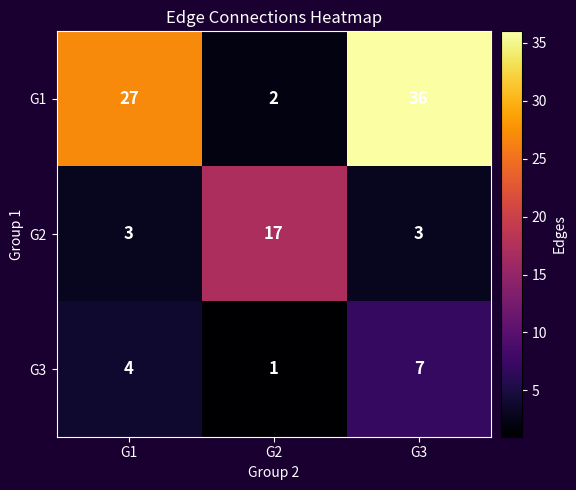

The G3 series shows 11 at G3. True or false?

False